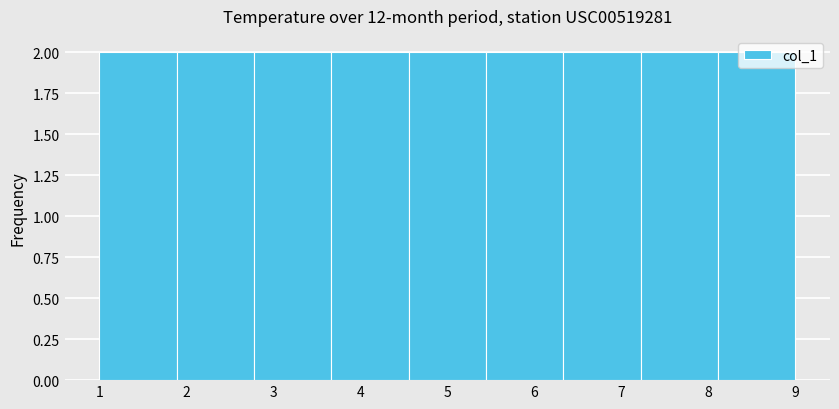

Reading left to right, transcribe this chart: for each bar, give the range it covers on the x-axis and its height. Neither the bar edges nor the heights are printed on the chart, so give them approximately, as read against the axes.

1.0 to 1.9: 2
1.9 to 2.8: 2
2.8 to 3.7: 2
3.7 to 4.6: 2
4.6 to 5.4: 2
5.4 to 6.3: 2
6.3 to 7.2: 2
7.2 to 8.1: 2
8.1 to 9.0: 2